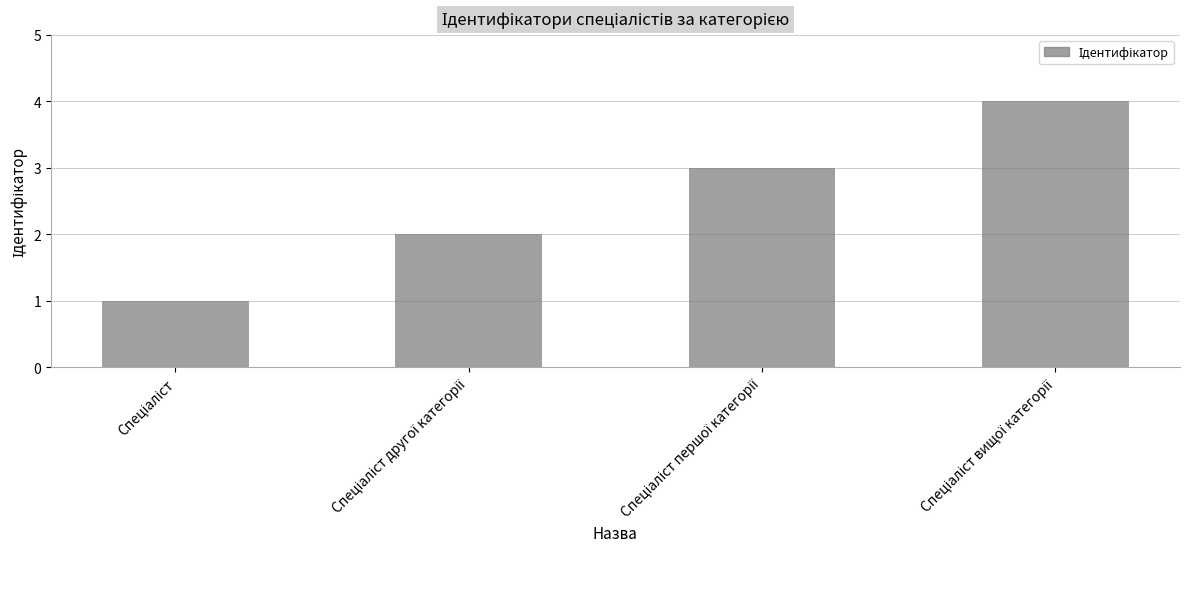

What is the maximum value shown in the chart?

4